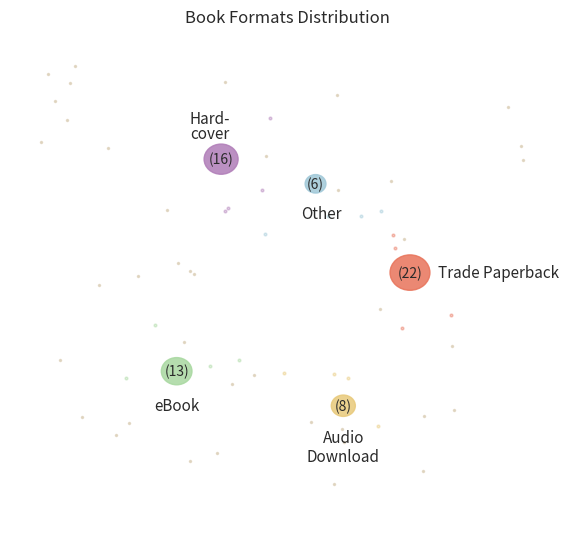

Which category has the smallest portion of the pie?

Other